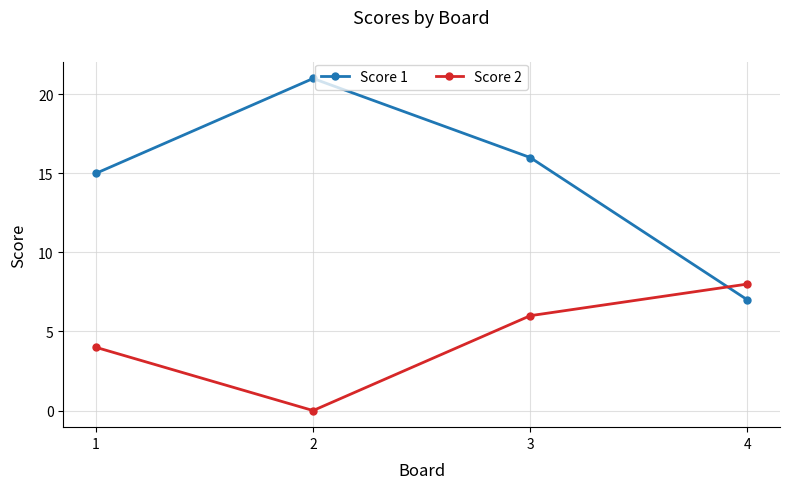

Where do Score 1 and Score 2 first cross each other?

3 and 4